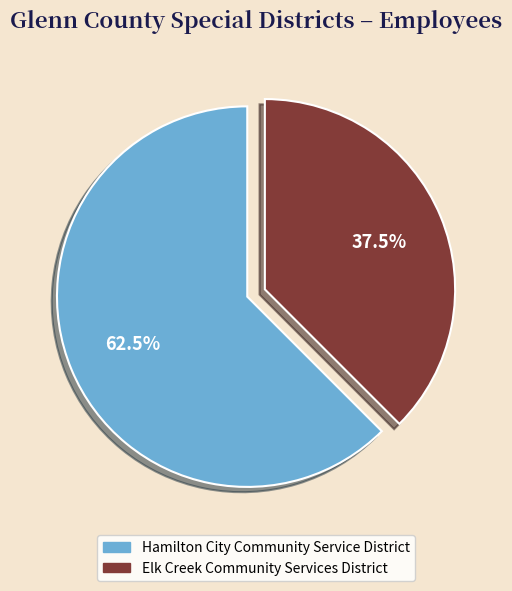

Combined, do Elk Creek Community Services District and Hamilton City Community Service District account for over 50%?

Yes